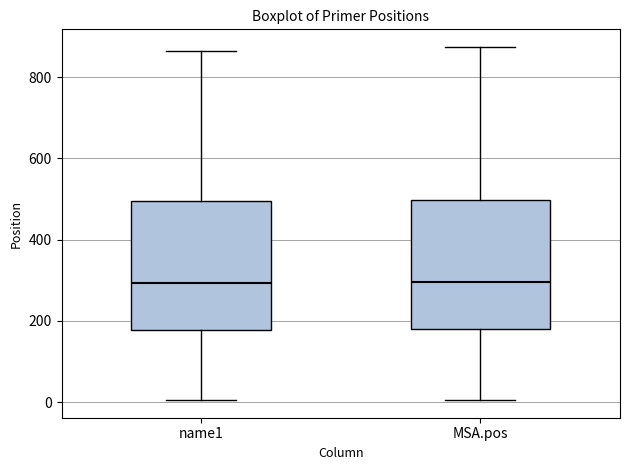

Where does the upper whisker of the box for MSA.pos end on the y-axis? The values are not printed on the chart, so give them approximately, as read against the axis.

880